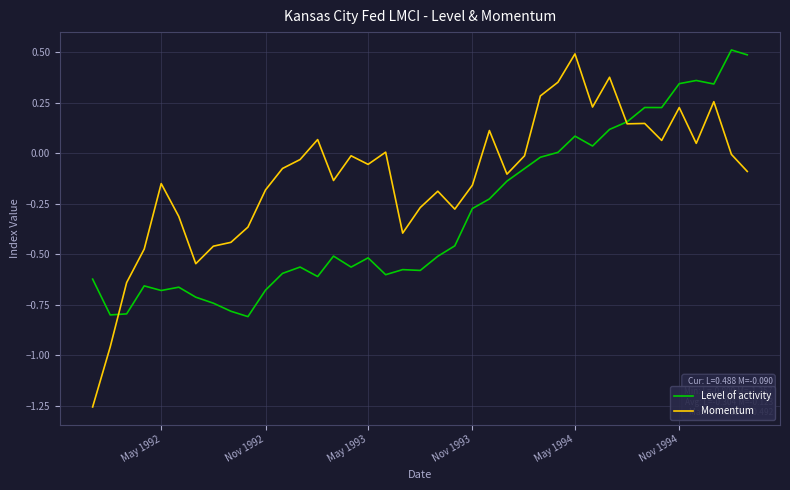

What is the difference between the maximum and minimum values in the Momentum series?

1.7